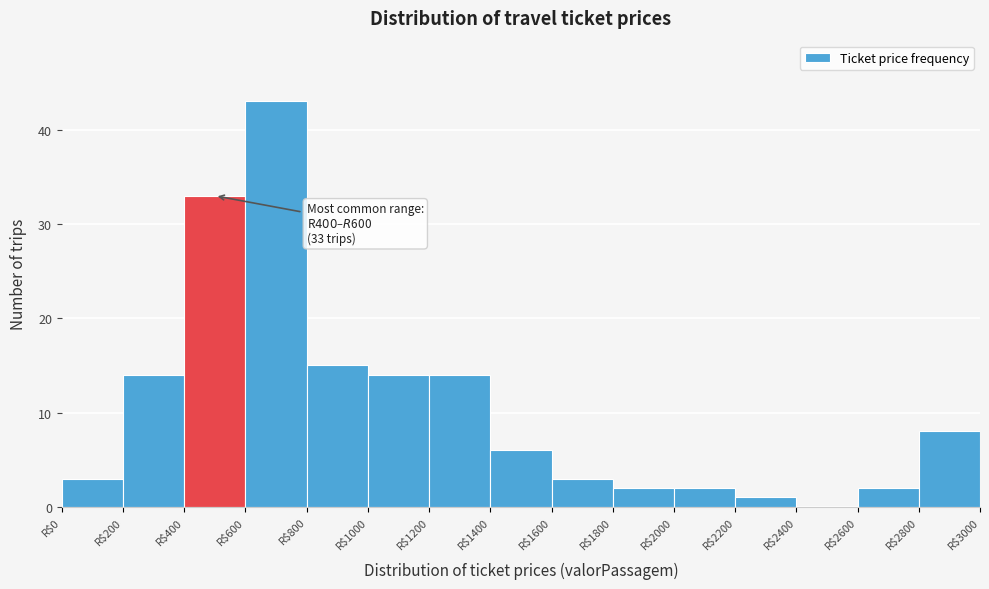

Over which range of the x-axis is the bar tallest?

600 to 800